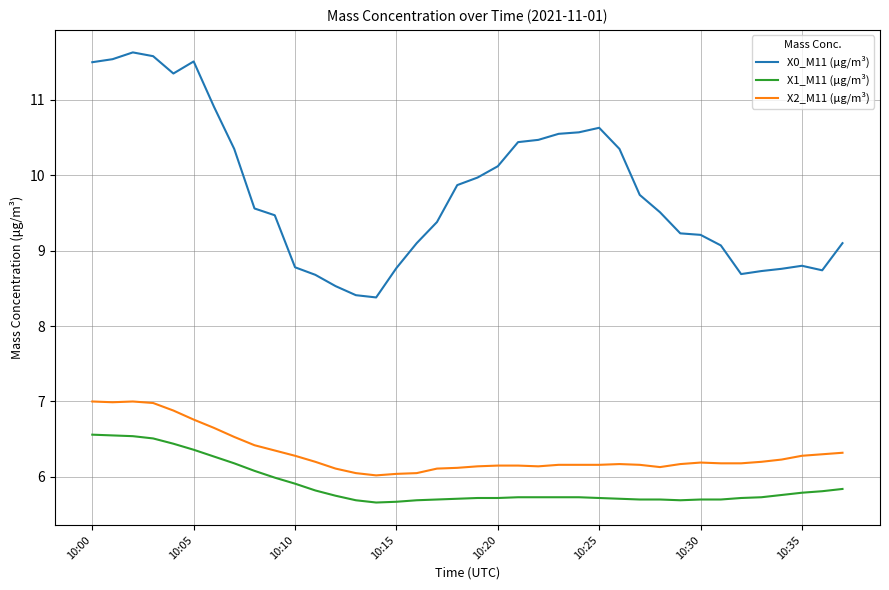

List the series in order of their peak value, highest first.

X0_M11 (μg/m³), X2_M11 (μg/m³), X1_M11 (μg/m³)